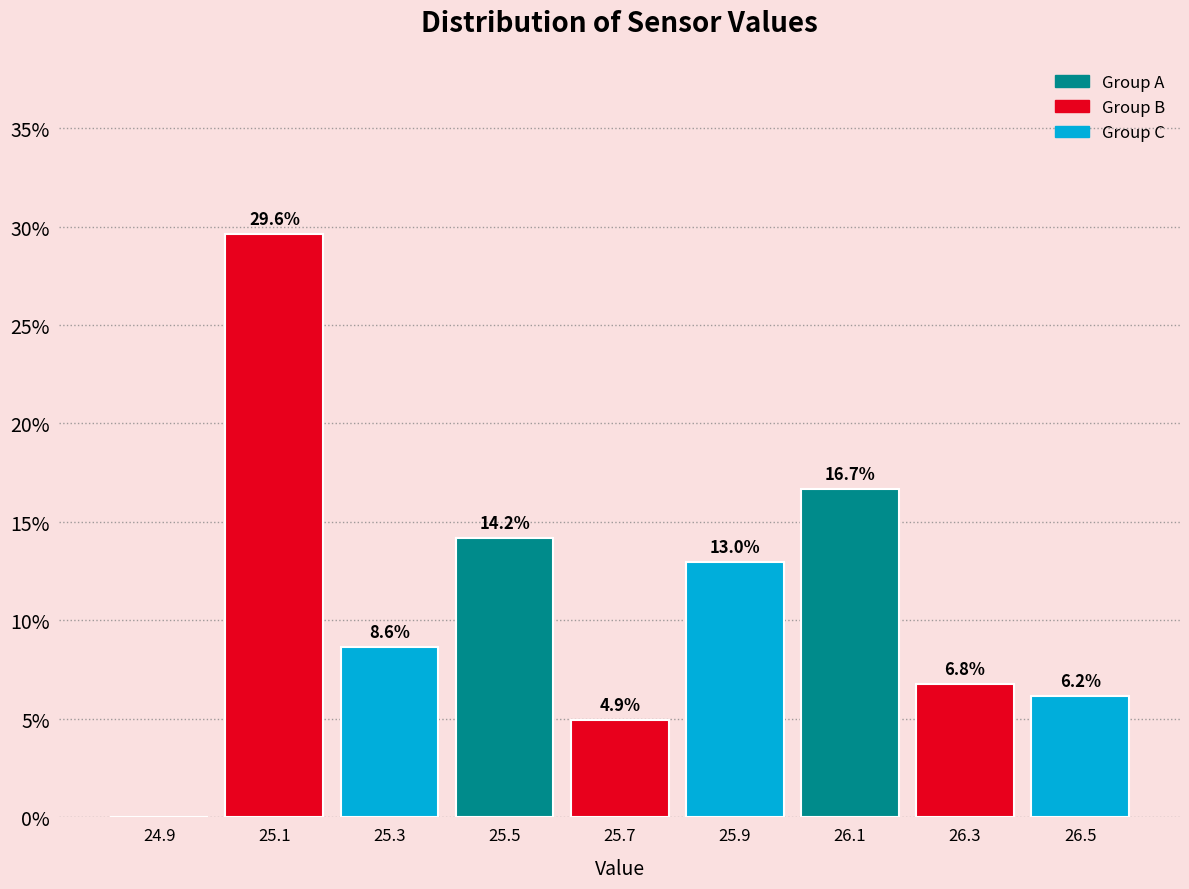

Which range on the x-axis has the tallest bar?

25.0 to 25.2